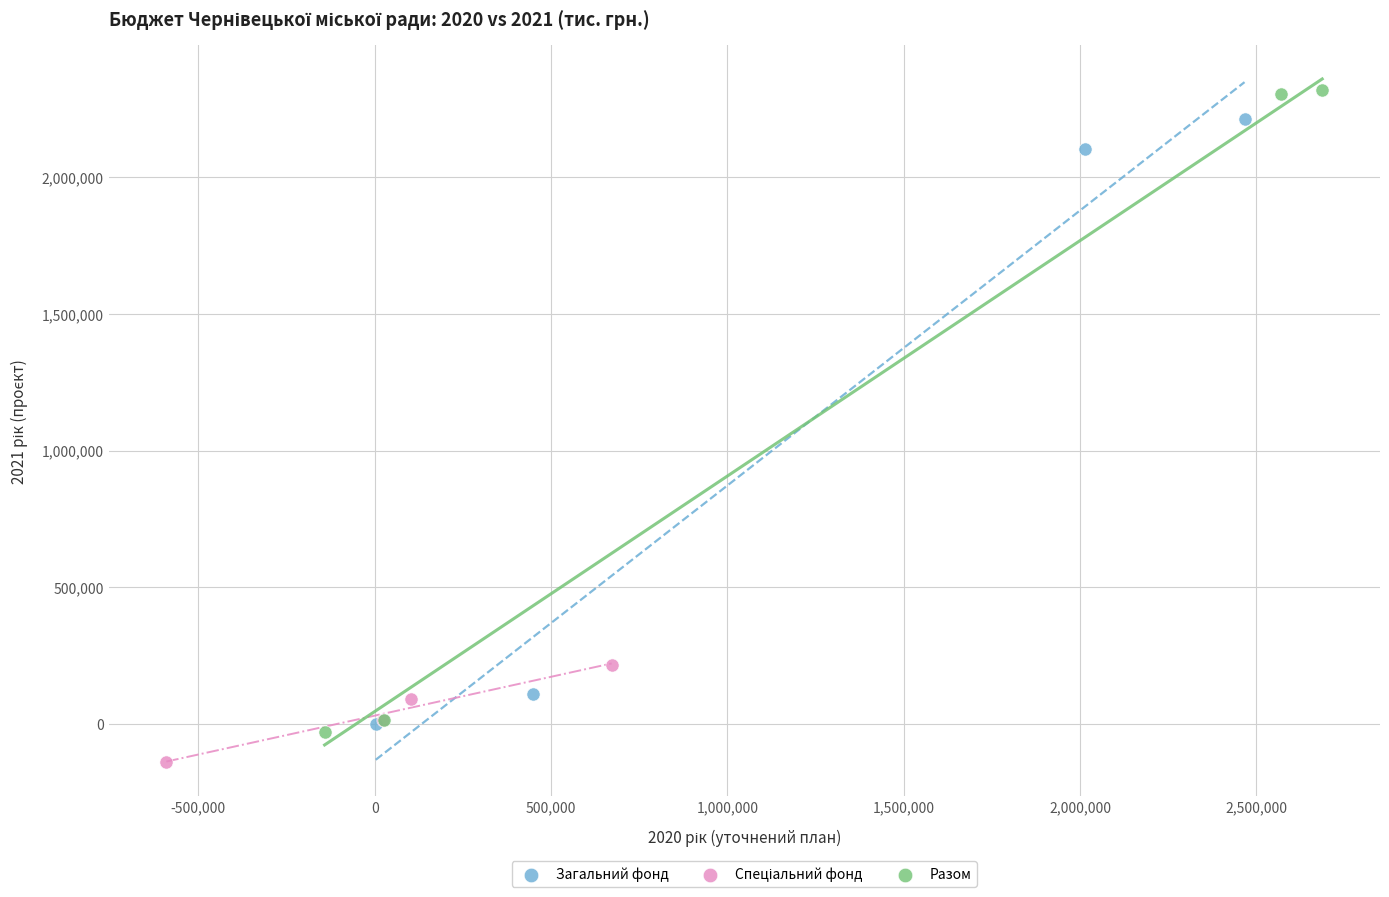

Which series has the widest spread of Y values?

Разом